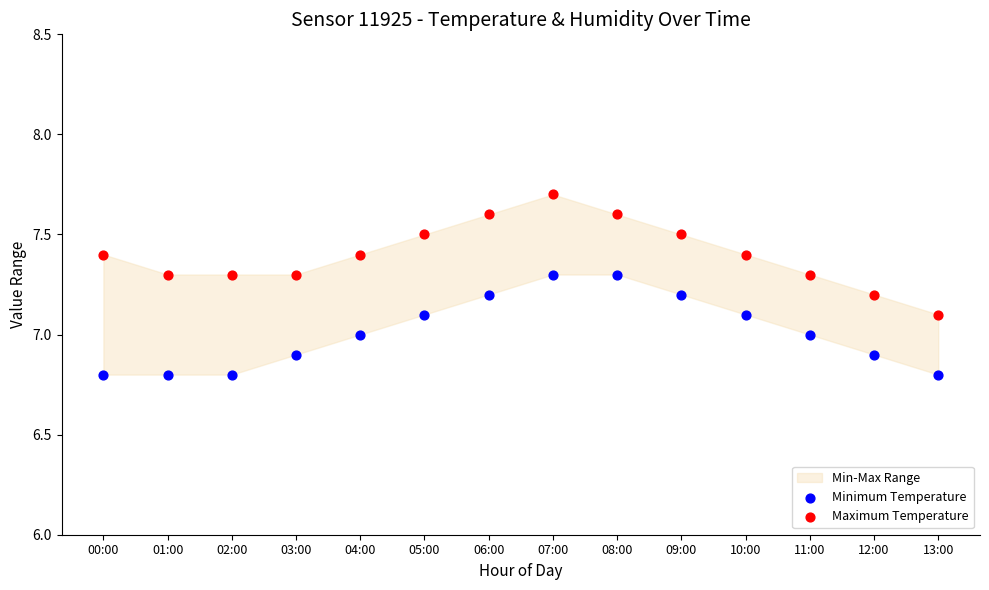

Across all data points, what is the range of Y values (max minus min)?

0.9